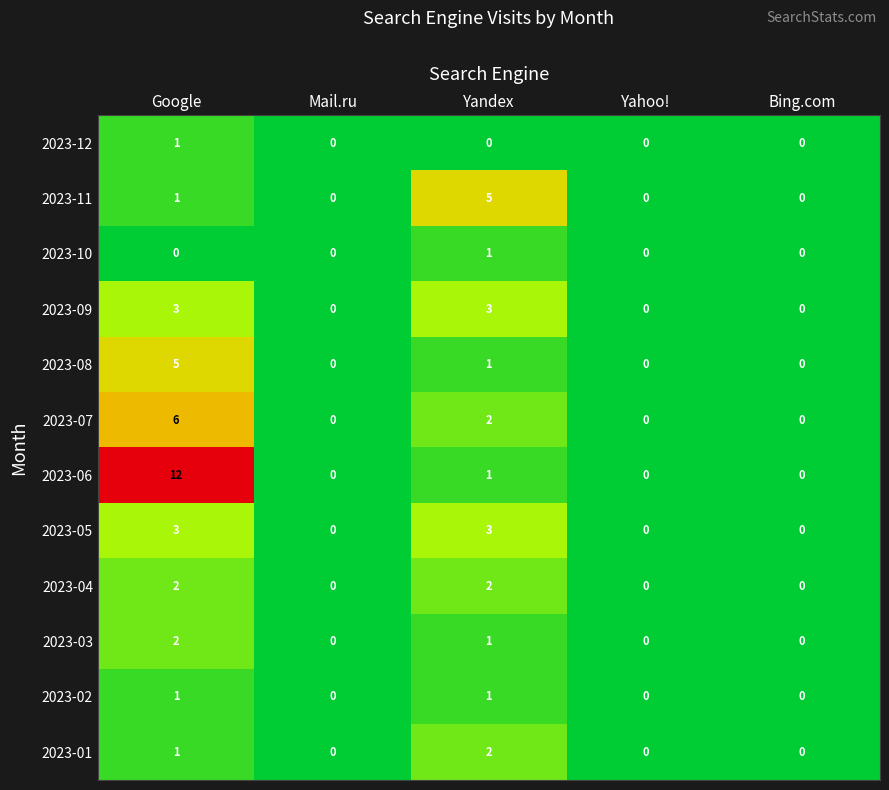

Which series has the largest range (max minus min)?

2023-06